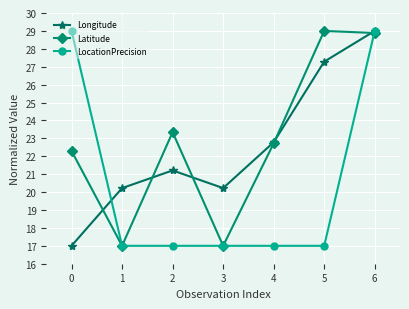

What is the highest value of the Latitude series?

29.0